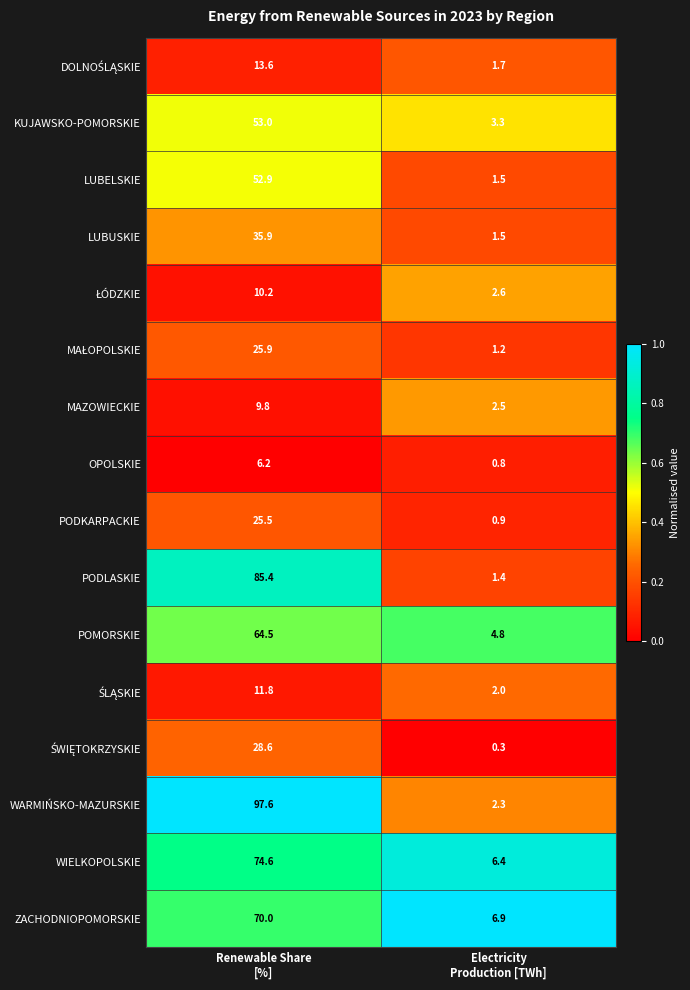

What is the minimum value shown in the chart?

0.3